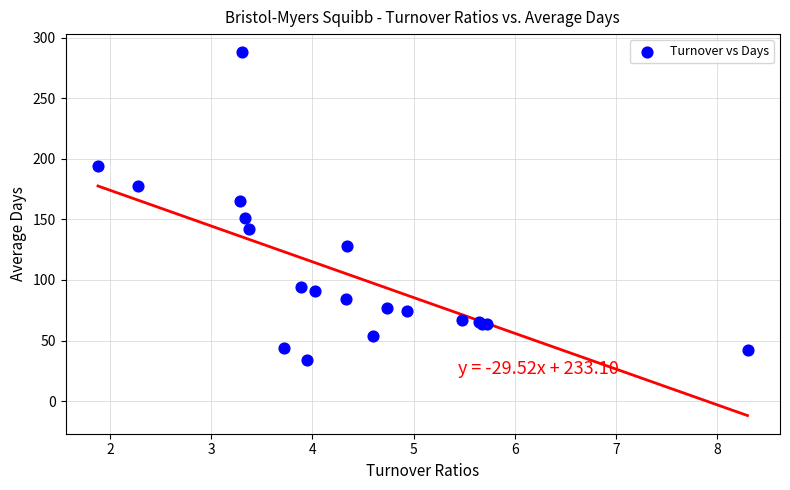

What Y value in the scatter plot is closest to 161?

165